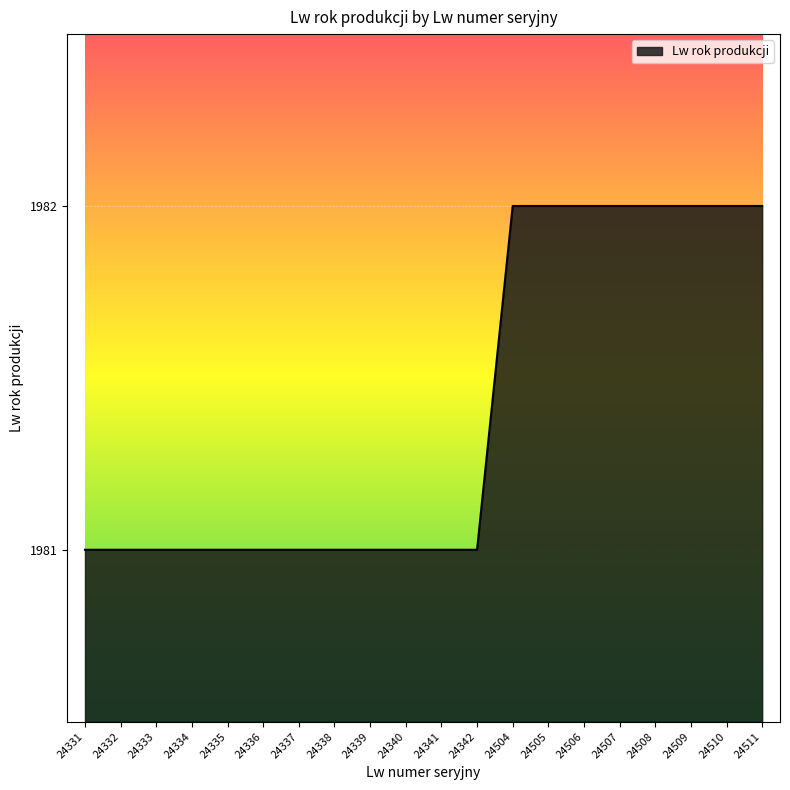

Reading left to right, extract all data points from this chart.

1981	1981	1981	1981	1981	1981	1981	1981	1981	1981	1981	1981	1982	1982	1982	1982	1982	1982	1982	1982